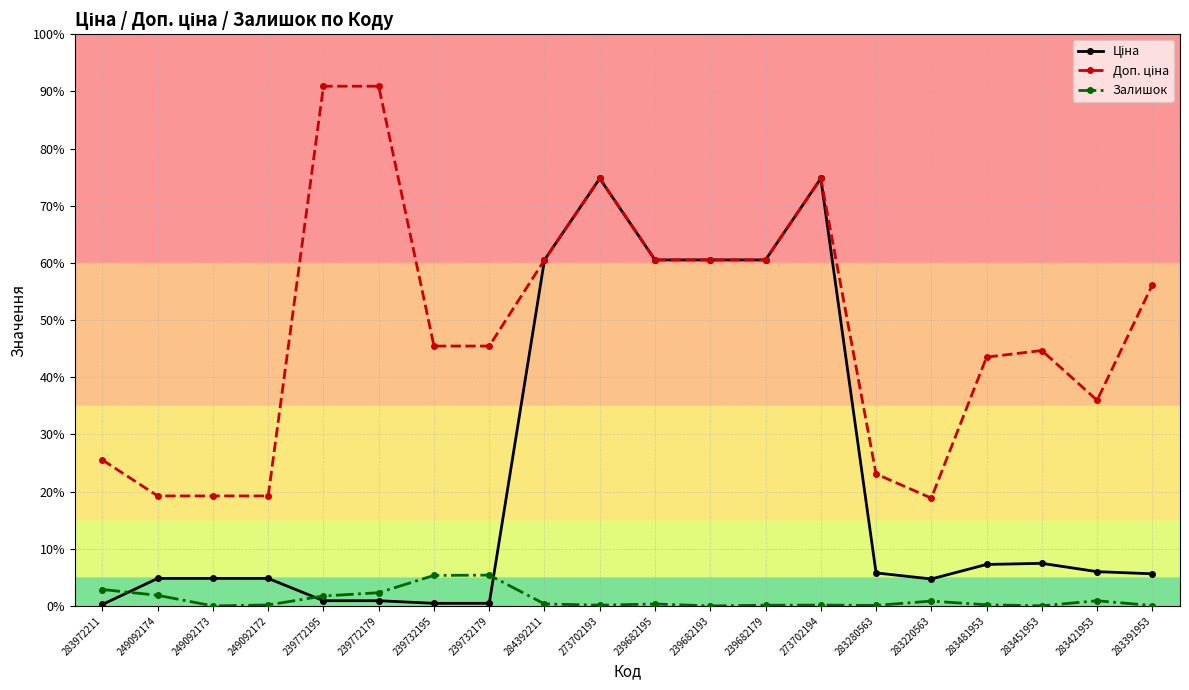

Reading right to left, list all the values displayed in this chart.

Ціна: 283391953=705.1	283421953=752.2	283451953=934.5	283481953=910.4	283220563=591.6	283280563=724.5	273702194=9384.0	239682179=7596.5	239682193=7596.5	239682195=7596.5	273702193=9384.0	284392211=7596.5	239732179=57.0	239732195=57.0	239772179=114.1	239772195=114.1	249092172=603.7	249092173=603.7	249092174=603.7	283972211=32.0
Доп. ціна: 283391953=7051.3	283421953=4513.3	283451953=5607.2	283481953=5462.3	283220563=2366.5	283280563=2897.8	273702194=9384.0	239682179=7596.5	239682193=7596.5	239682195=7596.5	273702193=9384.0	284392211=7596.5	239732179=5705.0	239732195=5705.0	239772179=11410.0	239772195=11410.0	249092172=2414.8	249092173=2414.8	249092174=2414.8	283972211=3205.0
Залишок: 283391953=8.0	283421953=113.0	283451953=2.0	283481953=24.0	283220563=106.0	283280563=11.0	273702194=18.0	239682179=15.0	239682193=0.0	239682195=42.0	273702193=16.0	284392211=43.0	239732179=676.0	239732195=670.0	239772179=290.0	239772195=218.0	249092172=21.0	249092173=0.0	249092174=233.0	283972211=360.0